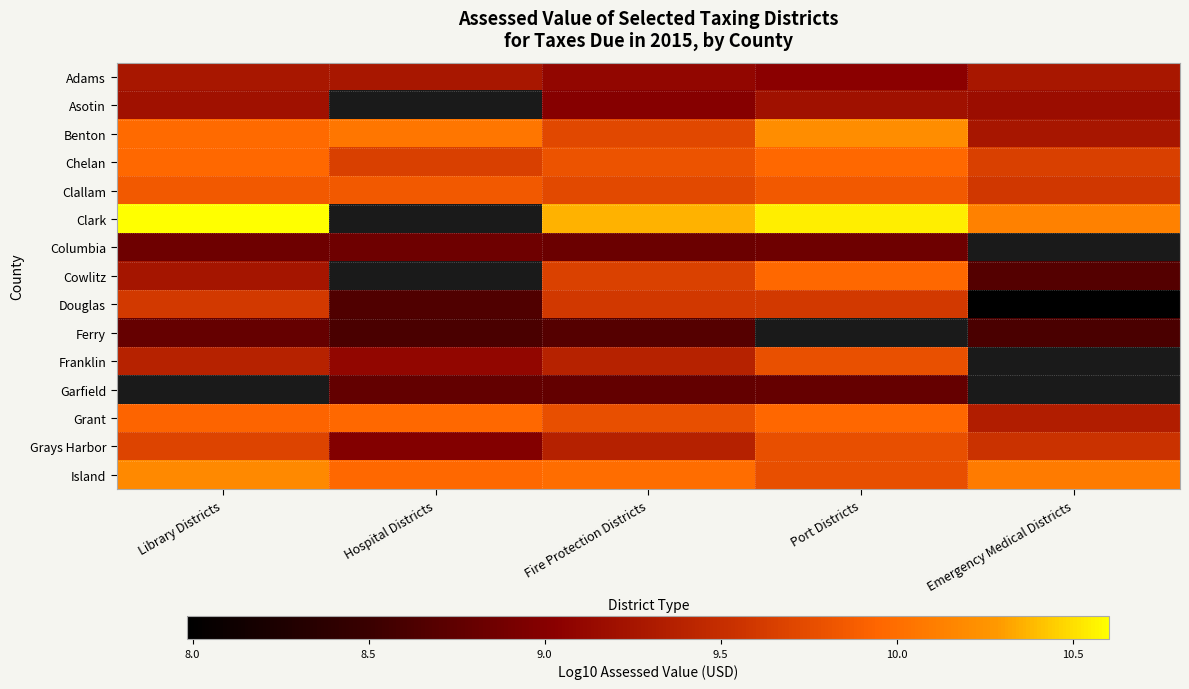

At which label does Douglas first exceed 9?

Library Districts